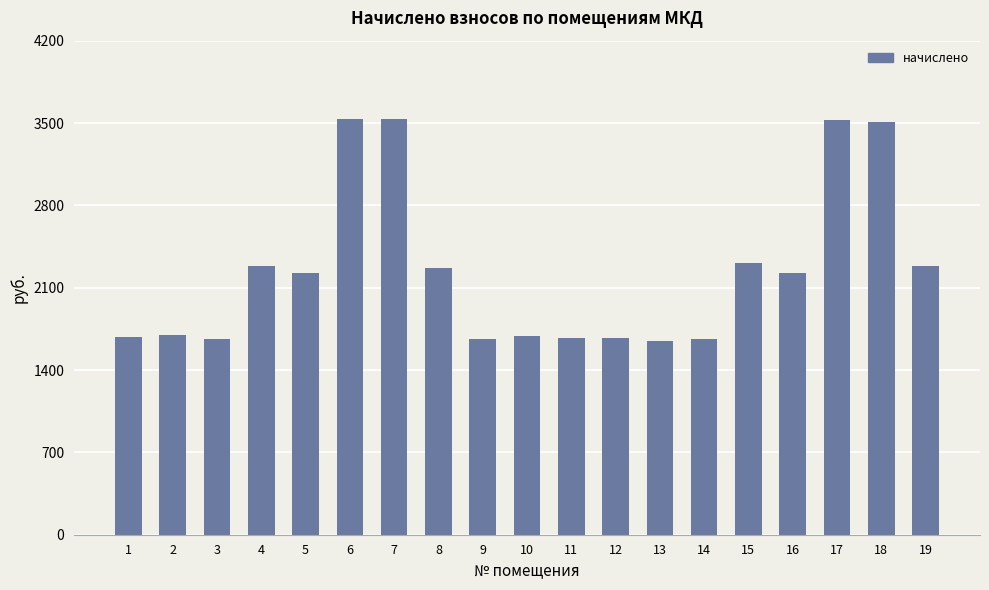

What is the maximum value shown in the chart?

3533.4